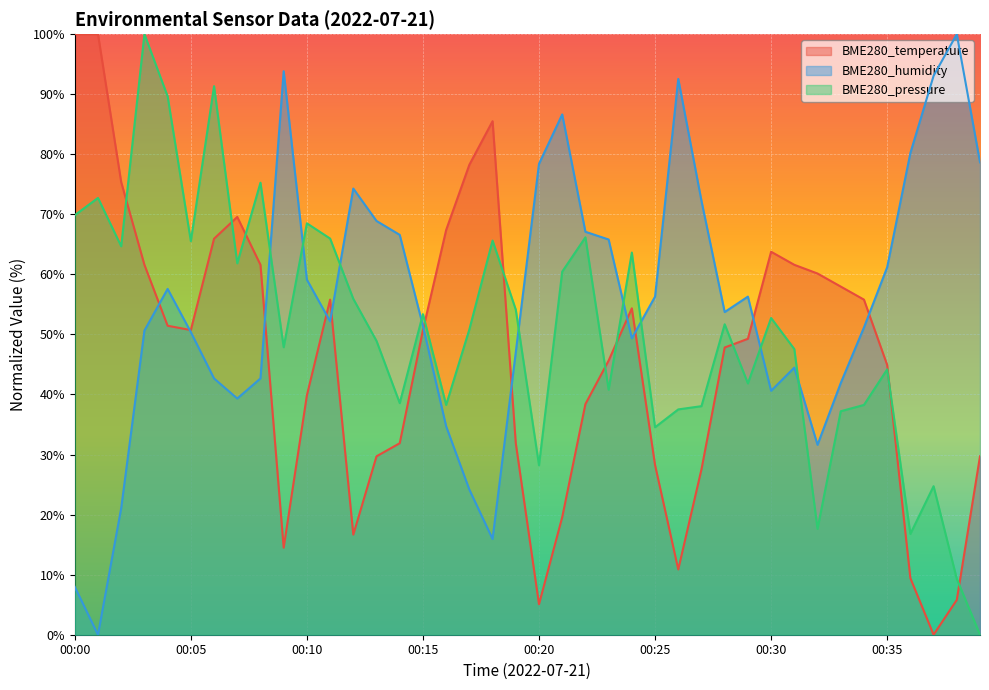

At which label does BME280_temperature reach its peak?

00:00